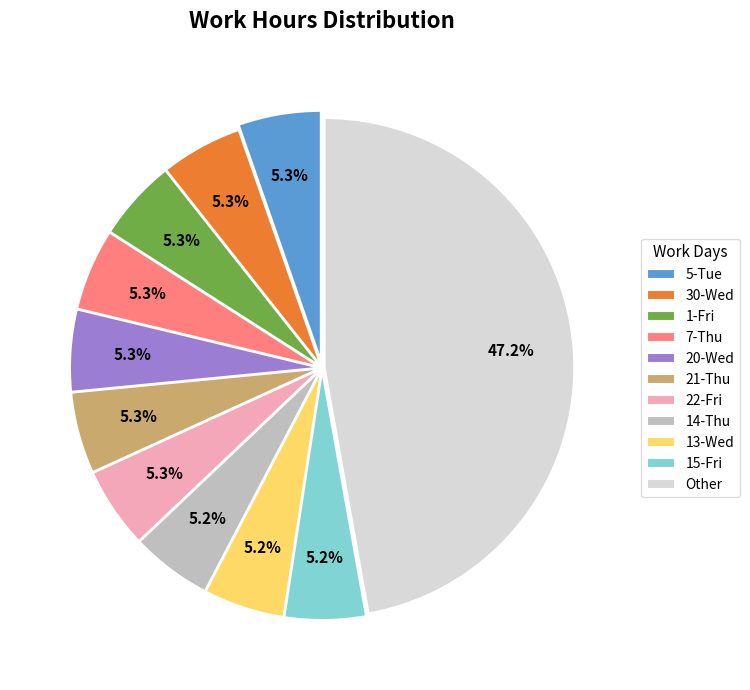

Does any single category account for the majority?

No